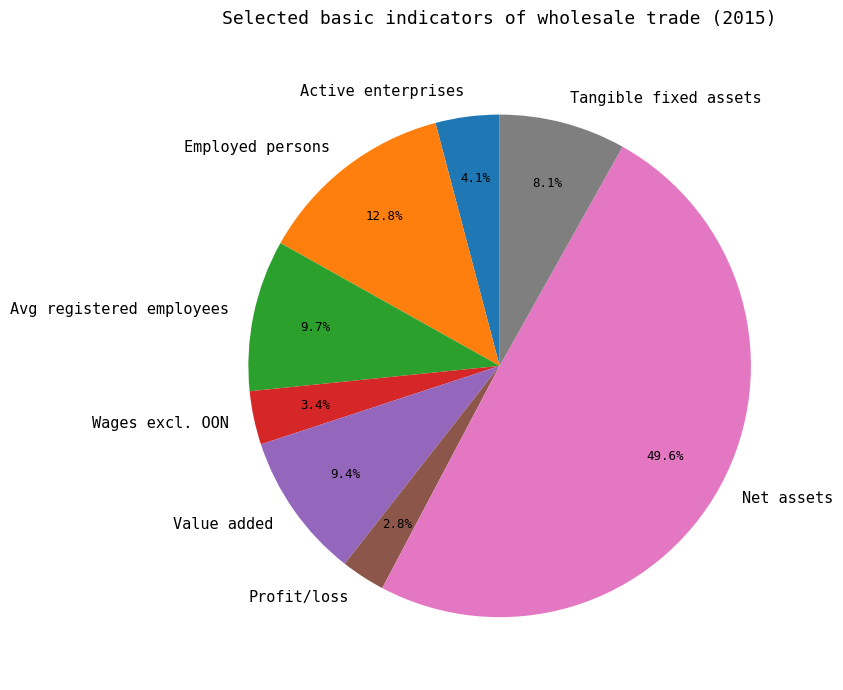

How many segments does this pie chart have?

8